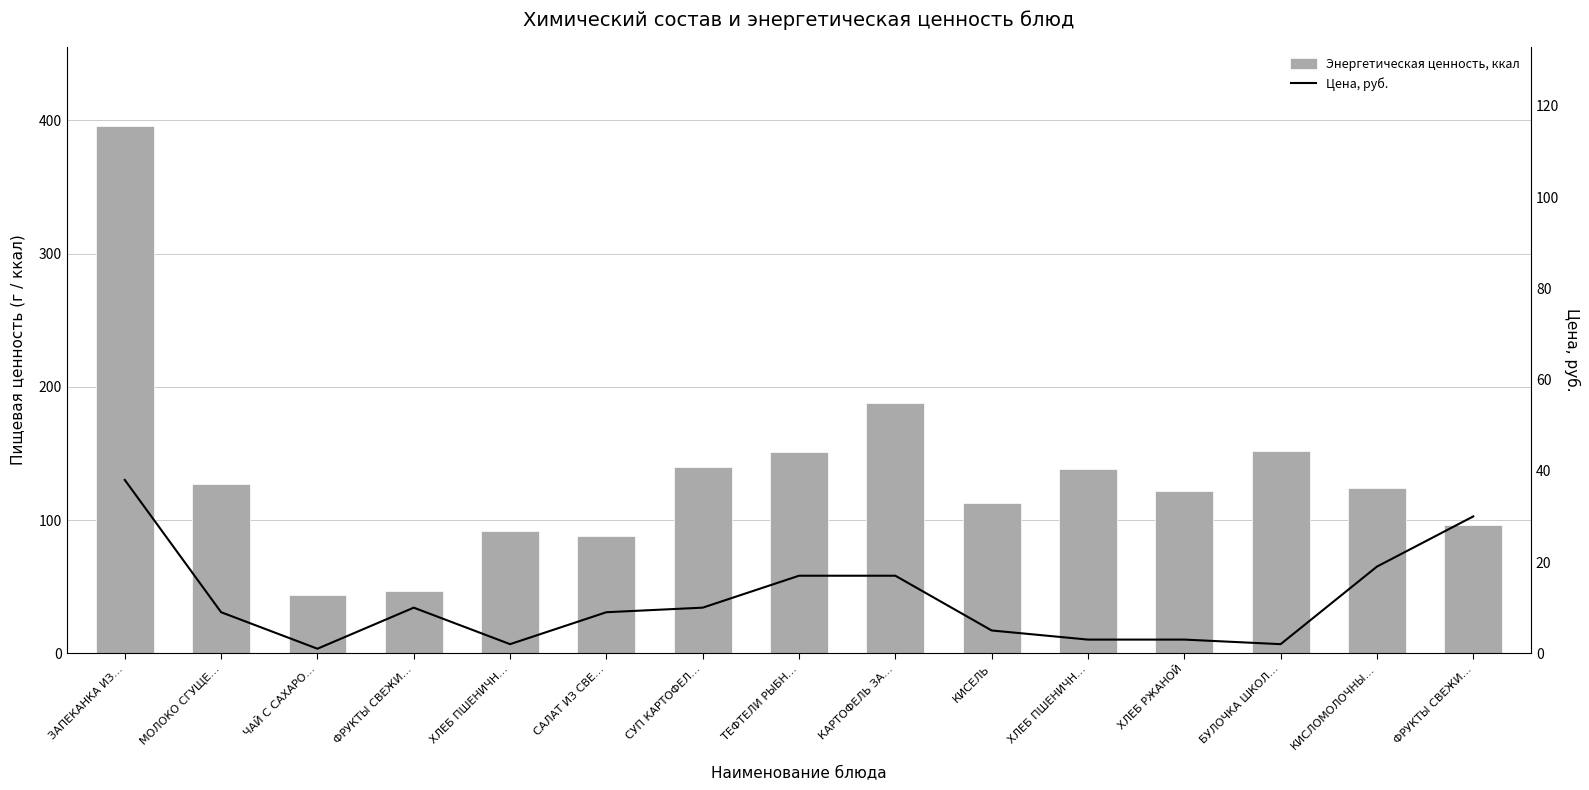

How many categories are shown in the chart?

15